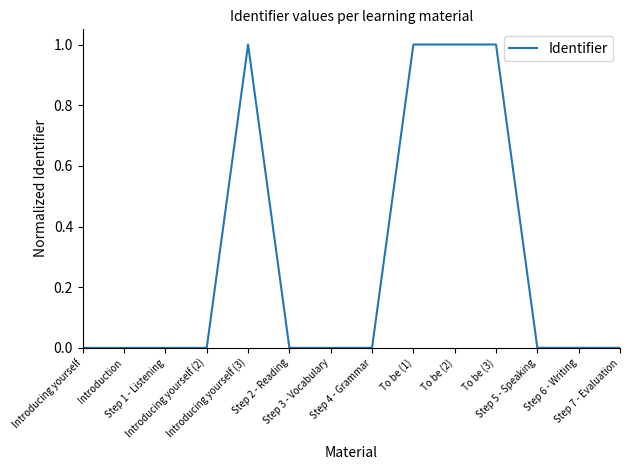

What is the greatest value displayed?

1.0